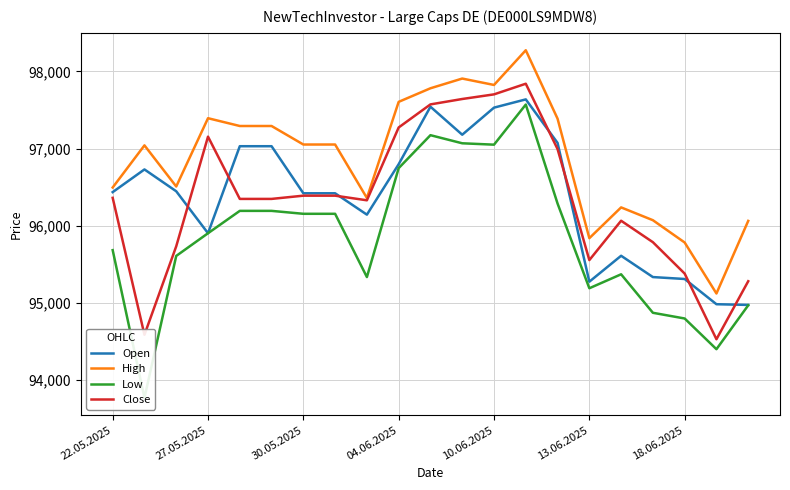

True or false: Open has a value of 65476 at 13.06.2025.

False